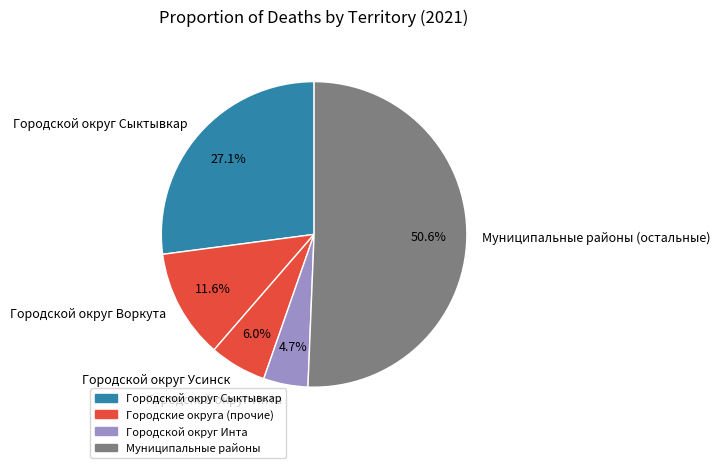

Approximately how many times larger is the value at Городской округ Воркута compared to Городской округ Усинск?

1.9